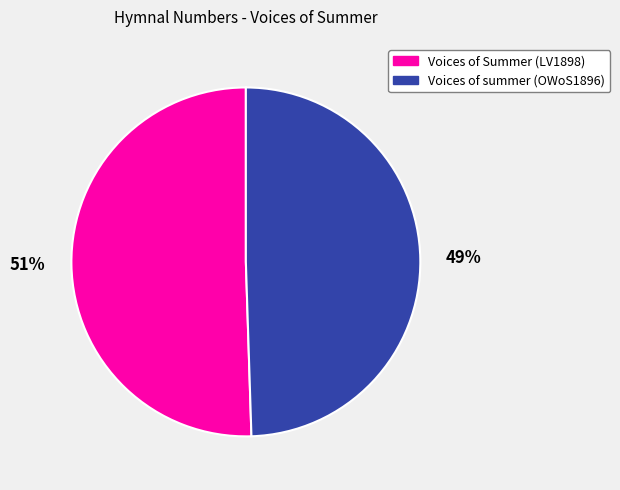

Is it true that Voices of Summer (LV1898) is 51% of the pie?

True